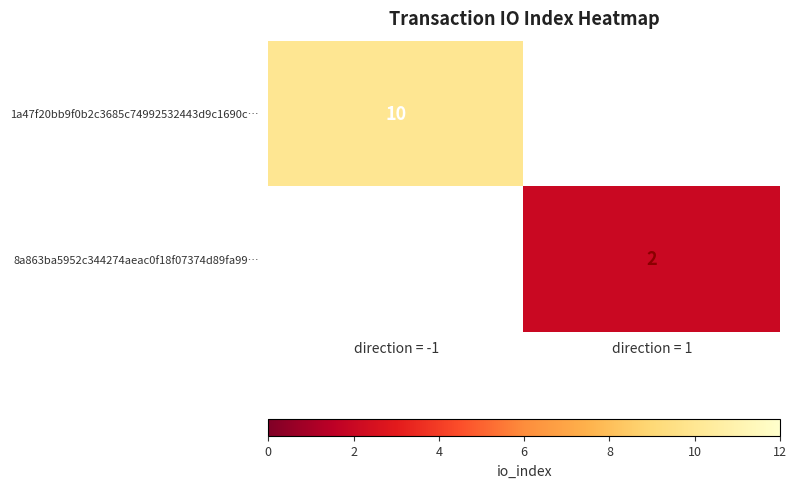

True or false: 1a47f20bb9f0b2c3685c74992532443d9c1690c… has a value of 10 at direction = -1.

True